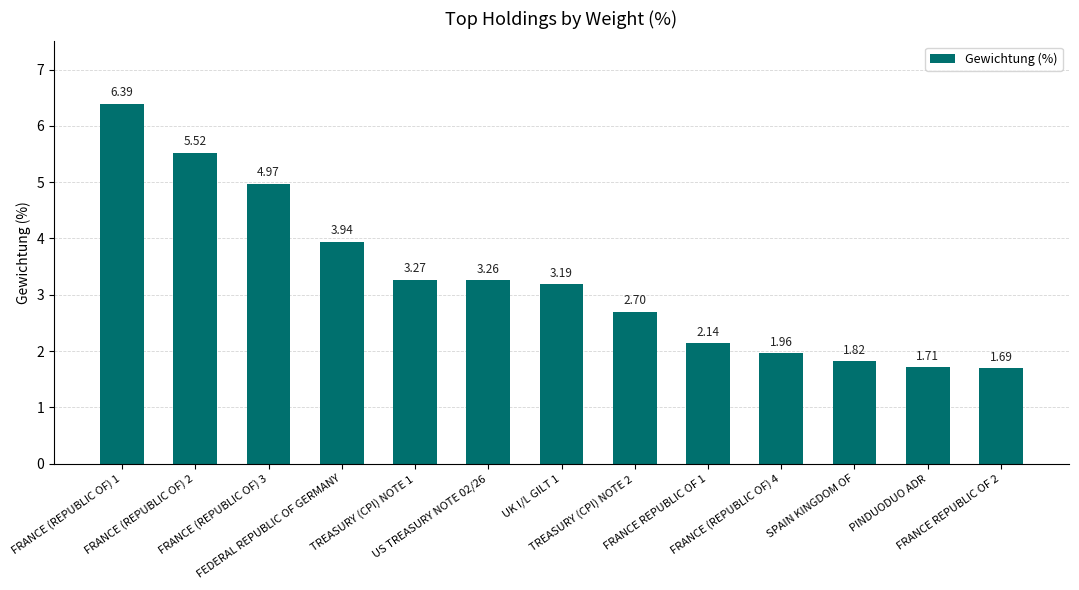

What is the difference between the maximum and minimum values?

4.7